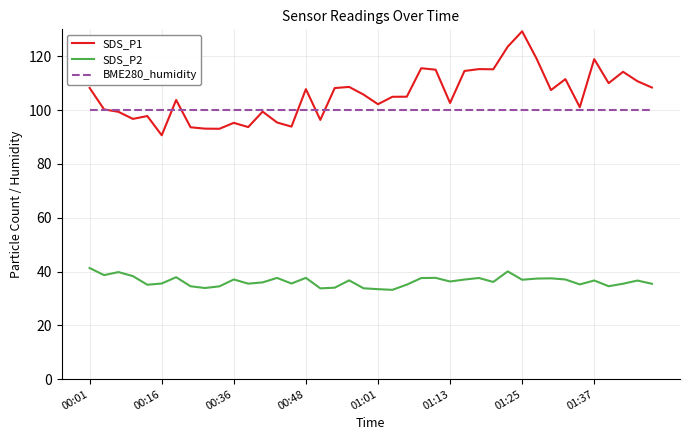

List the series in order of their peak value, highest first.

SDS_P1, BME280_humidity, SDS_P2